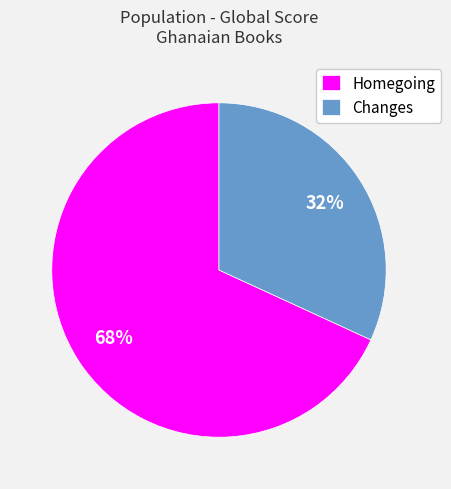

Which category has the smallest portion of the pie?

Changes